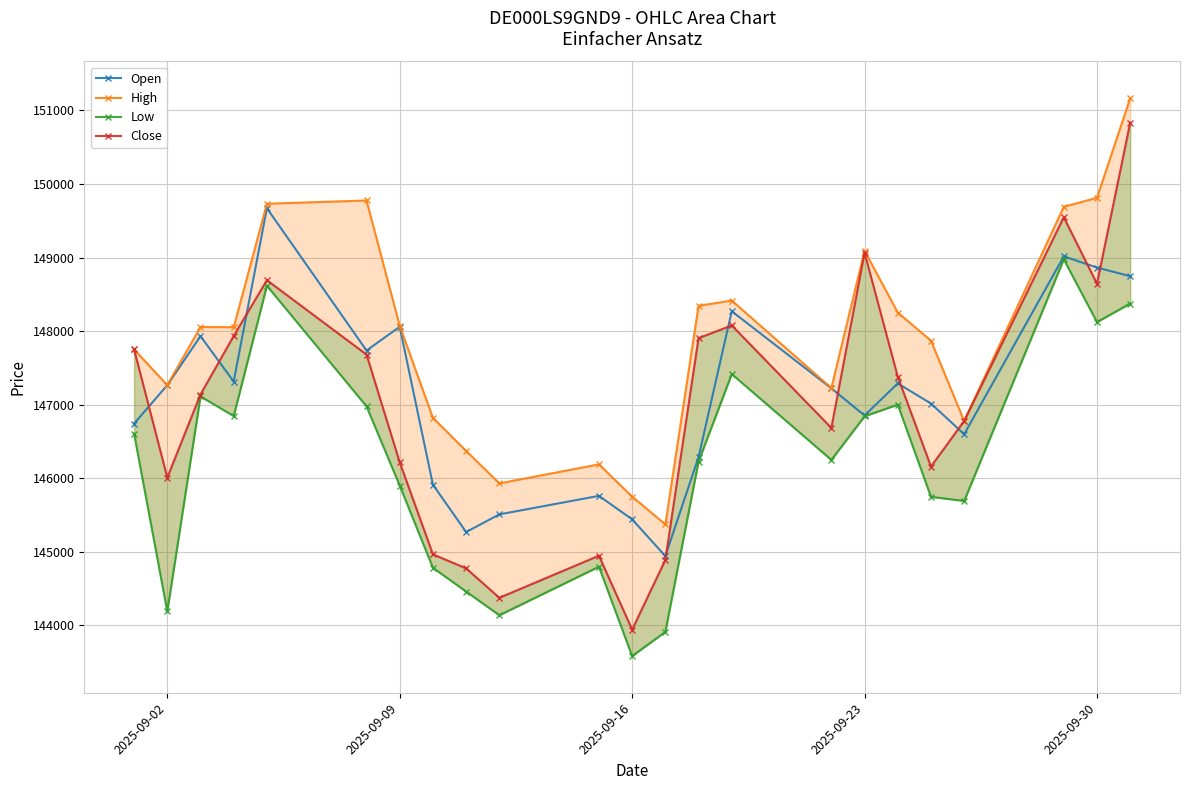

Count the number of categories in the chart.

23